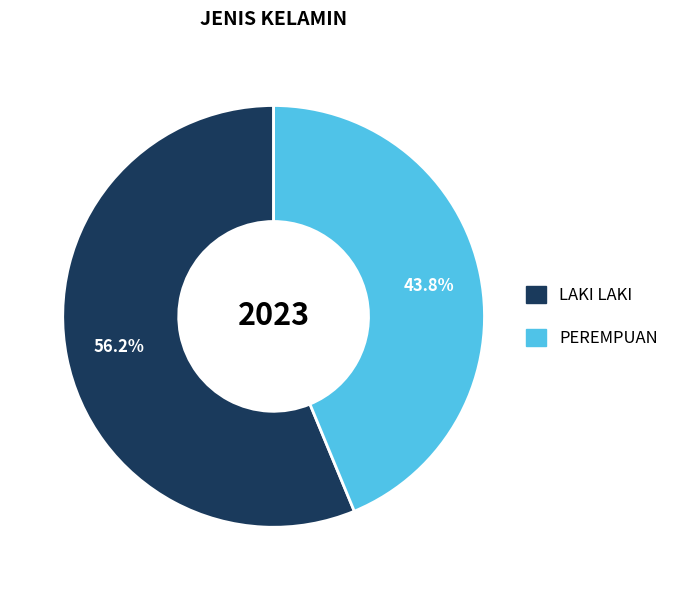

What percentage is the PEREMPUAN slice, to the nearest percent?

44%